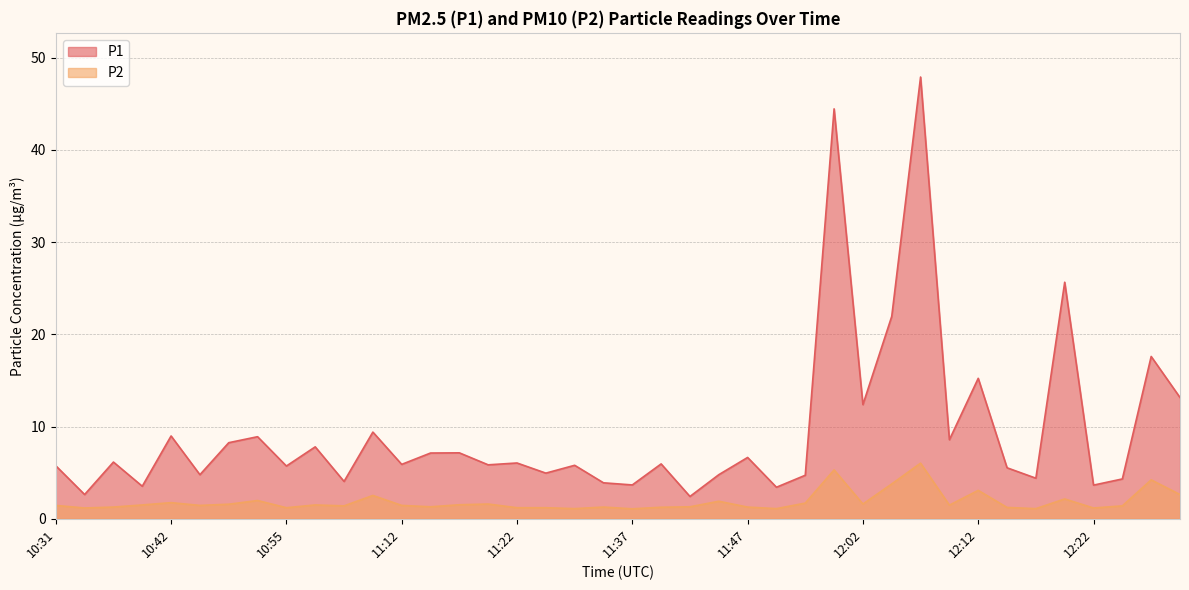

What is the label of the 16th point from the right?

11:47